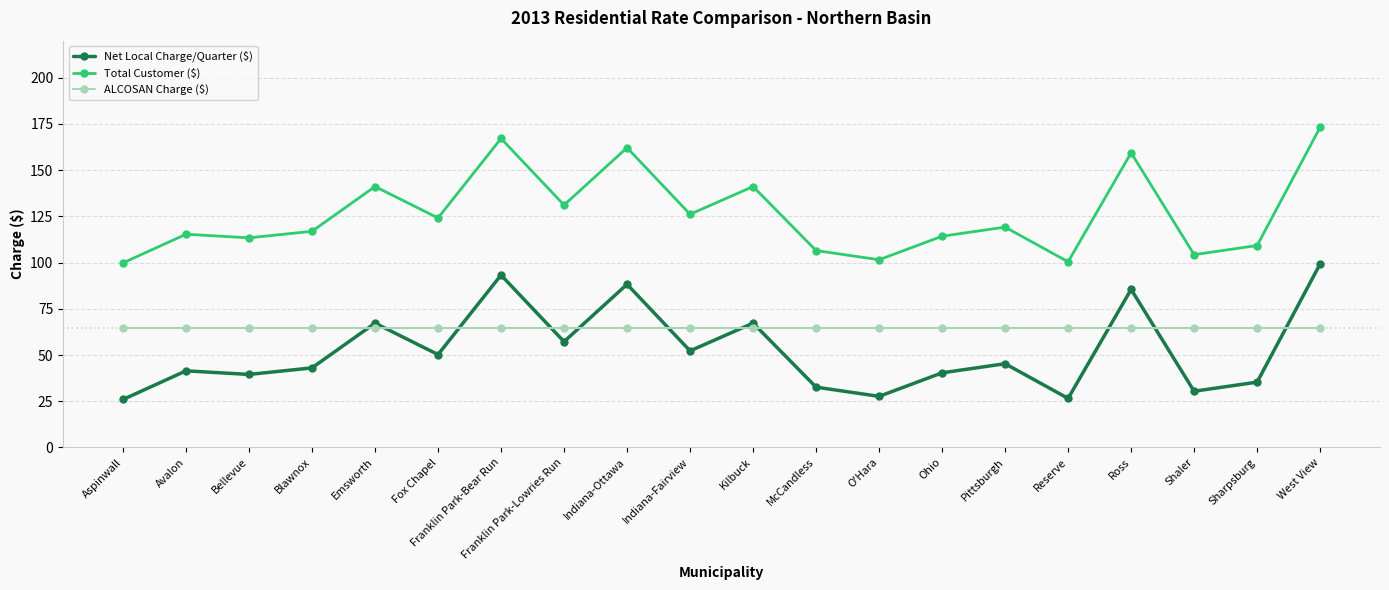

In Total Customer ($), how many points are higher than both neighbors (excluding endpoints)?

7